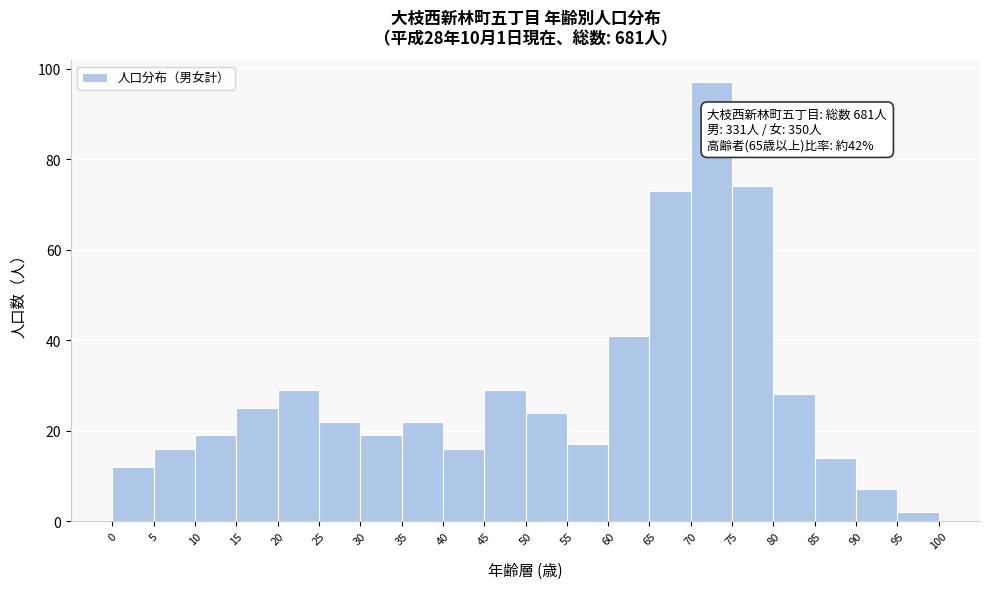

Over which range of the x-axis is the bar tallest?

70 to 75